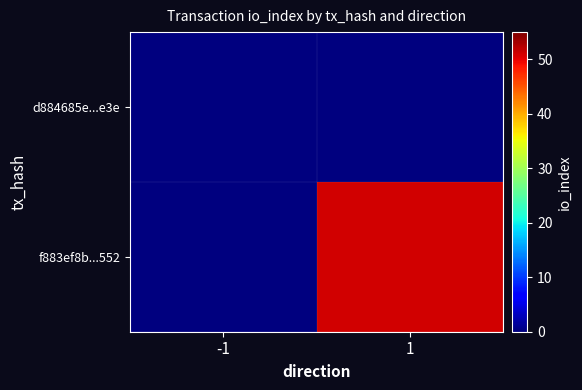

List the series in order of their overall mean, lowest first.

d884685e...e3e, f883ef8b...552